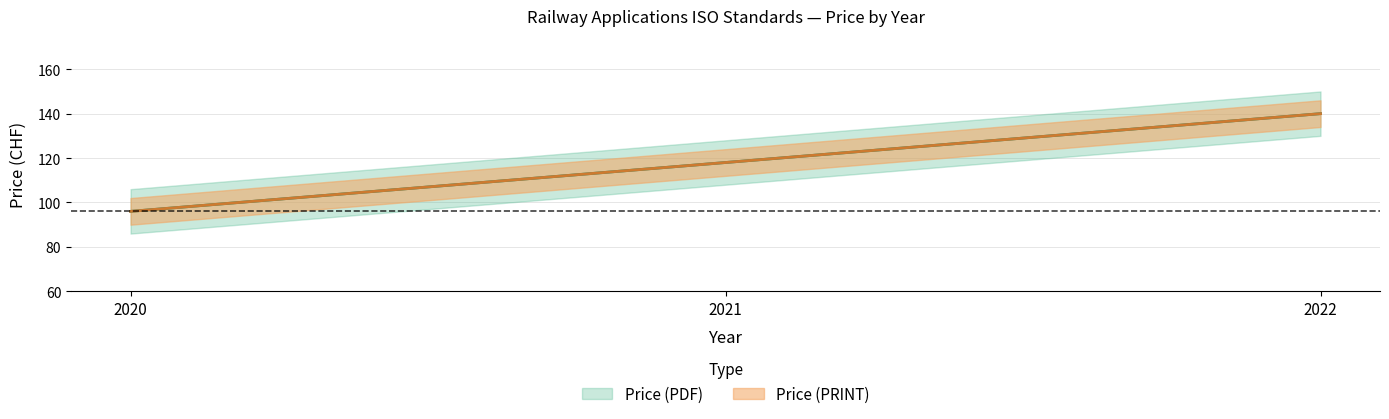

How many lines are shown in the chart?

2